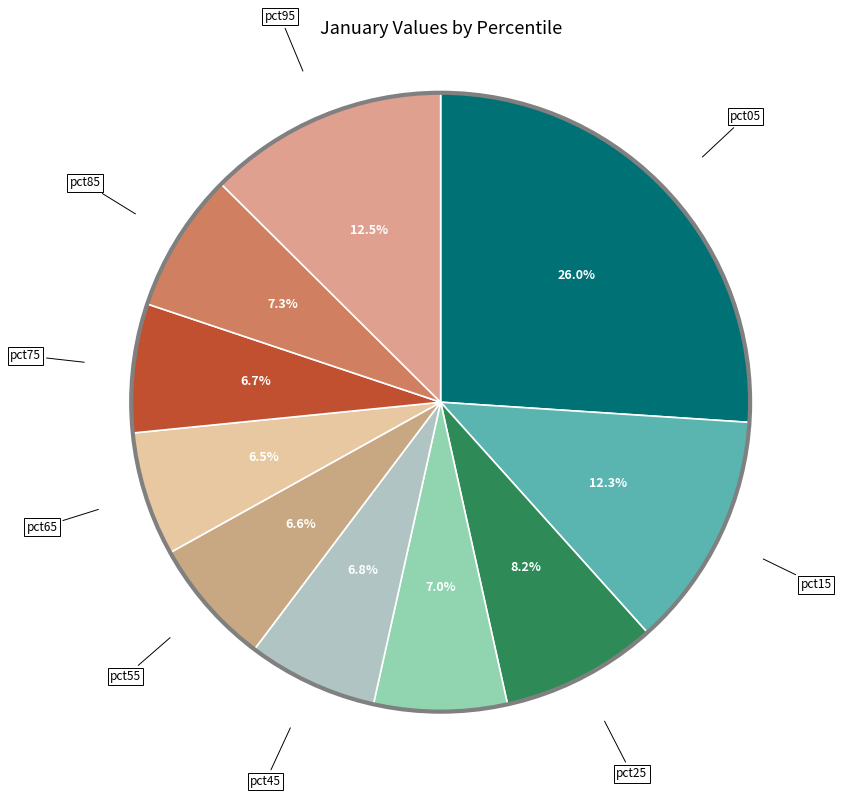

Which slice is the largest?

pct05